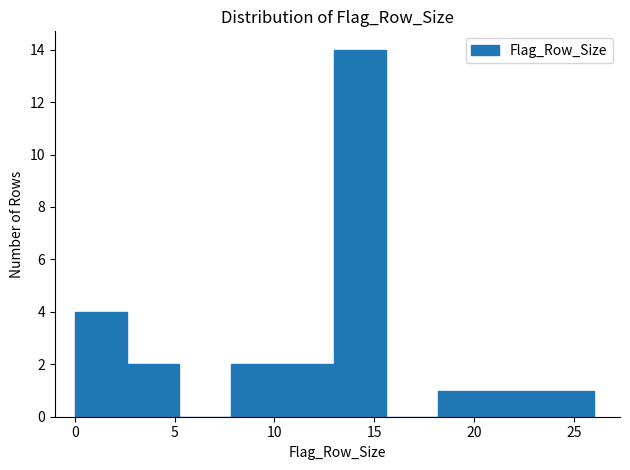

Reading left to right, transcribe this chart: for each bar, give the range it covers on the x-axis and its height. Neither the bar edges nor the heights are printed on the chart, so give them approximately, as read against the axes.

0.0 to 2.6: 4
2.6 to 5.2: 2
5.2 to 7.8: 0
7.8 to 10.4: 2
10.4 to 13.0: 2
13.0 to 15.6: 14
15.6 to 18.2: 0
18.2 to 20.8: 1
20.8 to 23.4: 1
23.4 to 26.0: 1